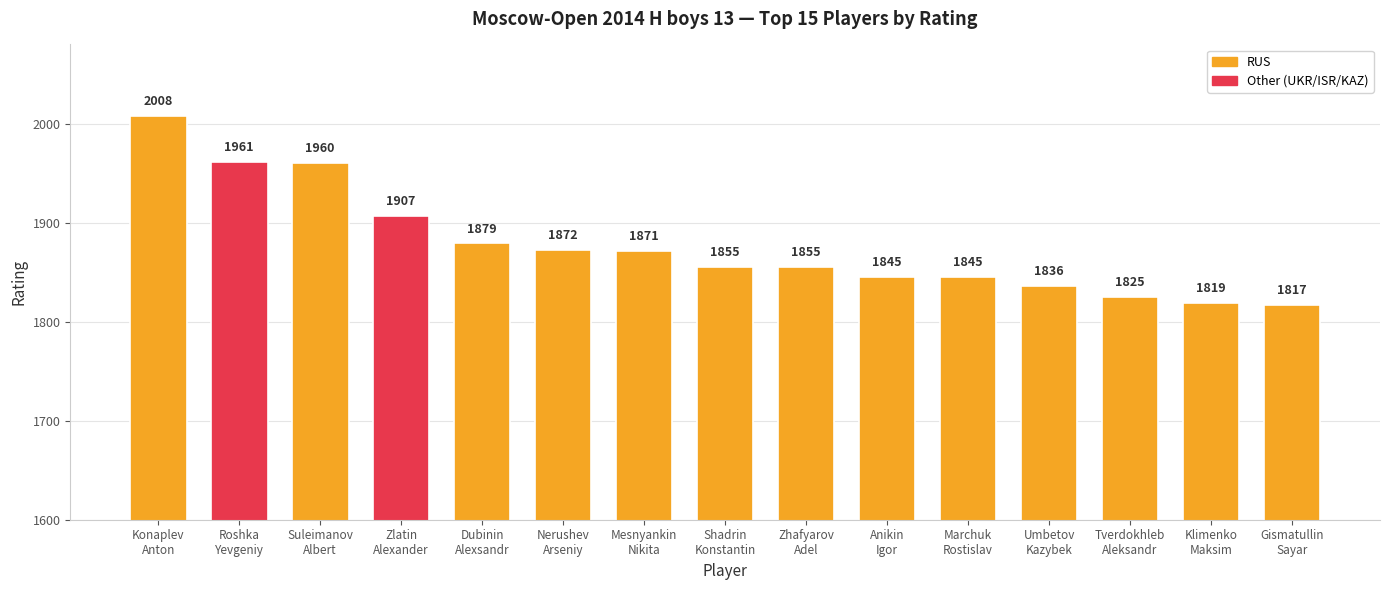

What is the greatest value displayed?

2008